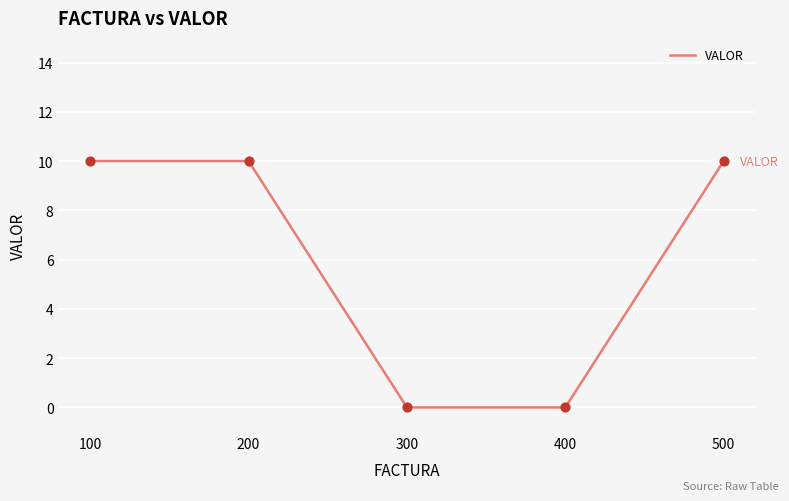

What is the ratio of the value at 500 to the value at 100?

1.0